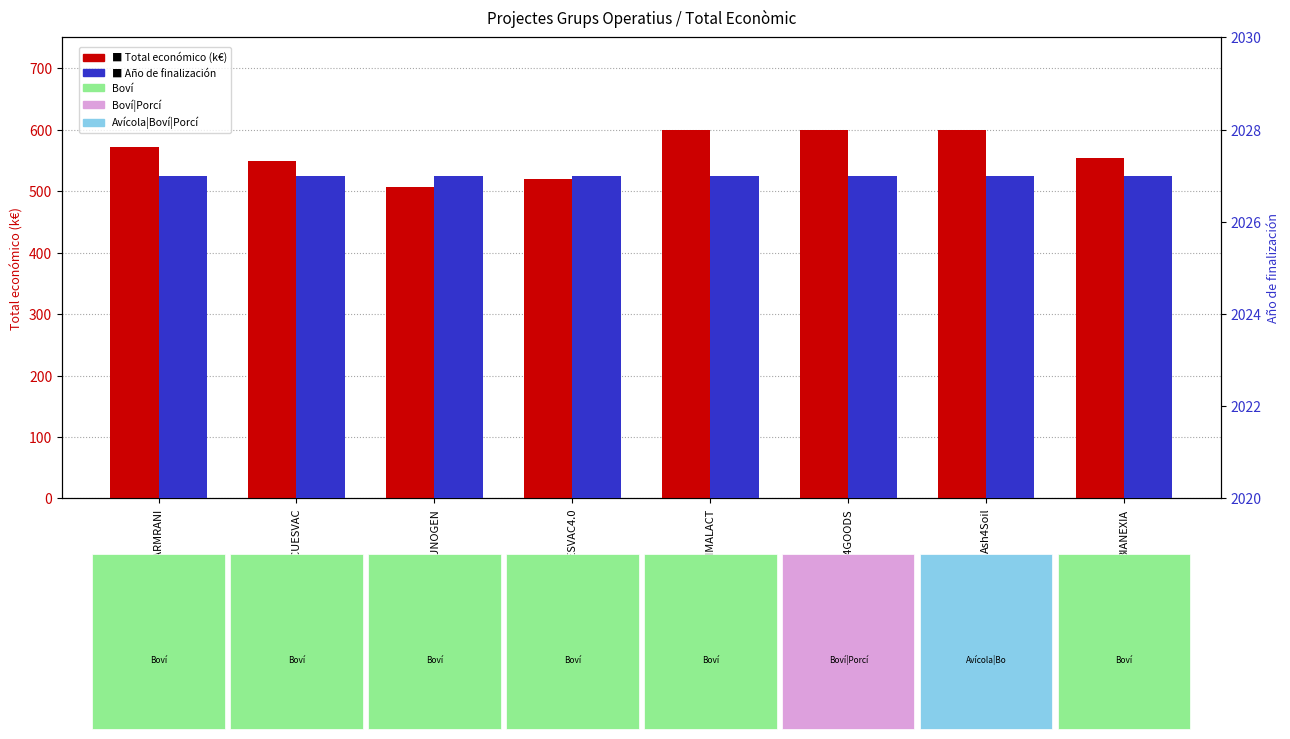

Reading left to right, what are all the values shown in this chart?

Total económico (k€): 572.0	548.9	506.7	520.1	600.0	600.0	600.0	553.2
Año de finalización: 2027.0	2027.0	2027.0	2027.0	2027.0	2027.0	2027.0	2027.0